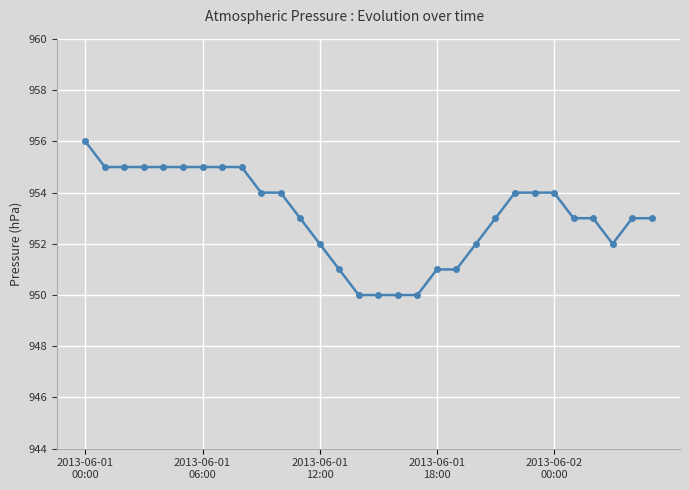

What is the sum of all values?

28593